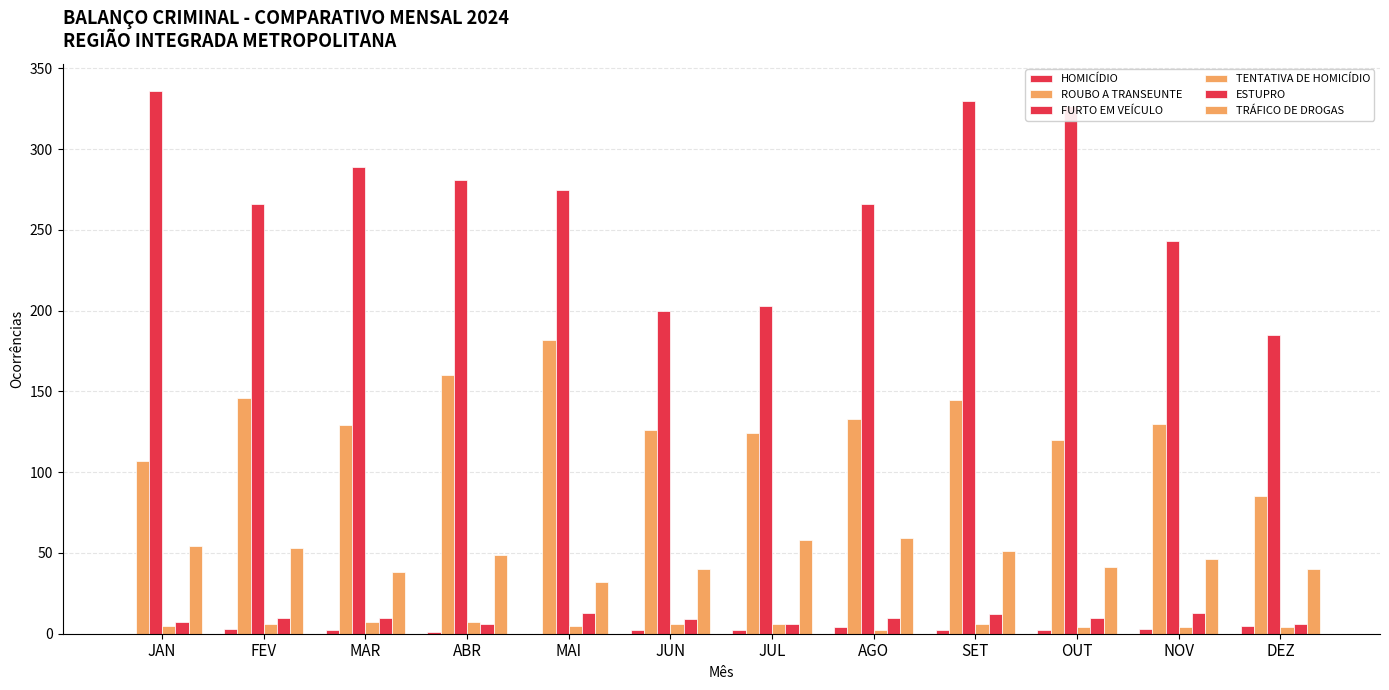

How many series are shown in this chart?

6